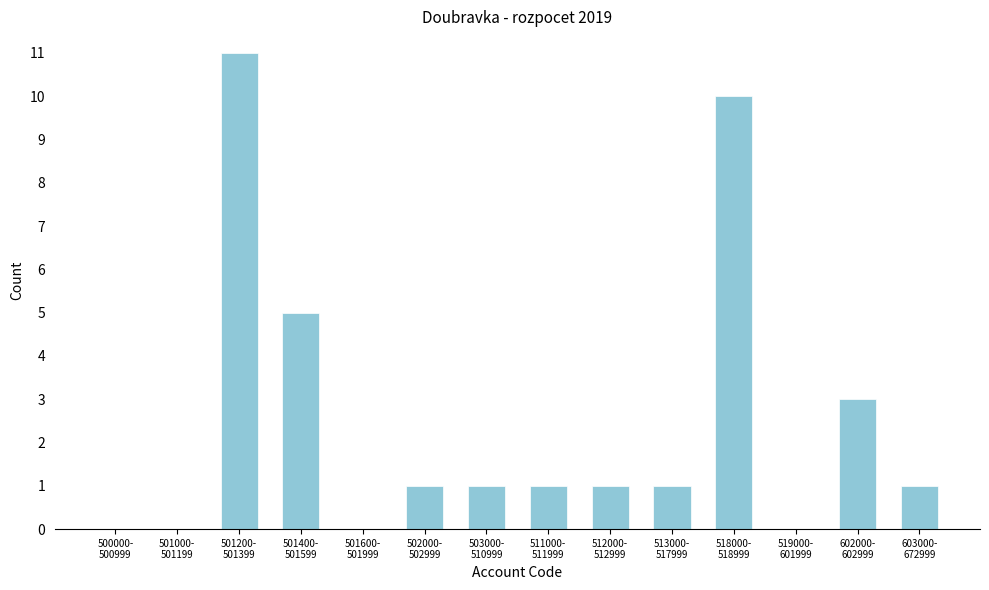

What is the sum of all values?

35